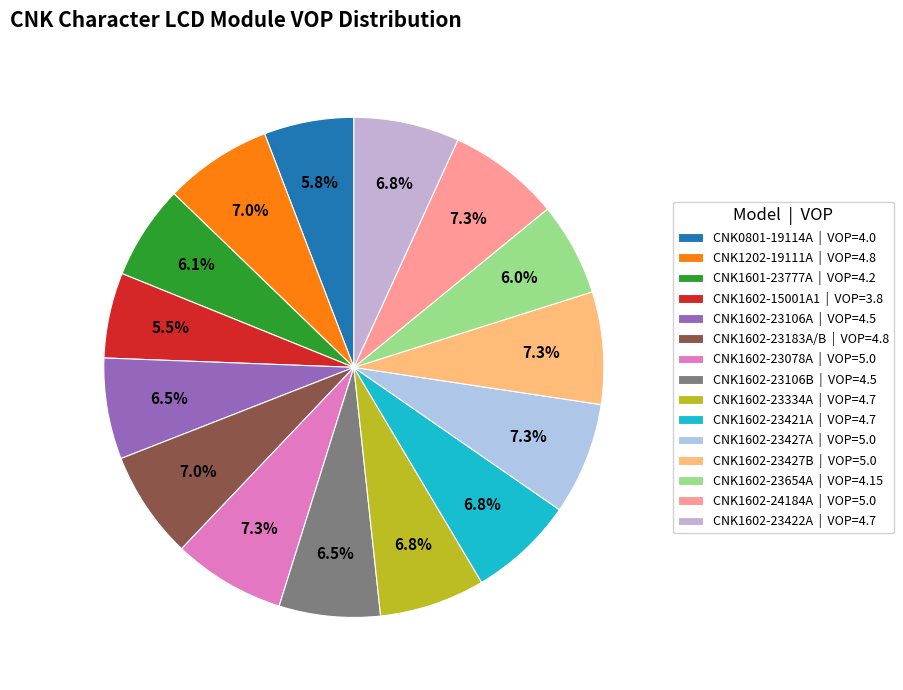

Does CNK1602-23106B represent more than half of the total?

No